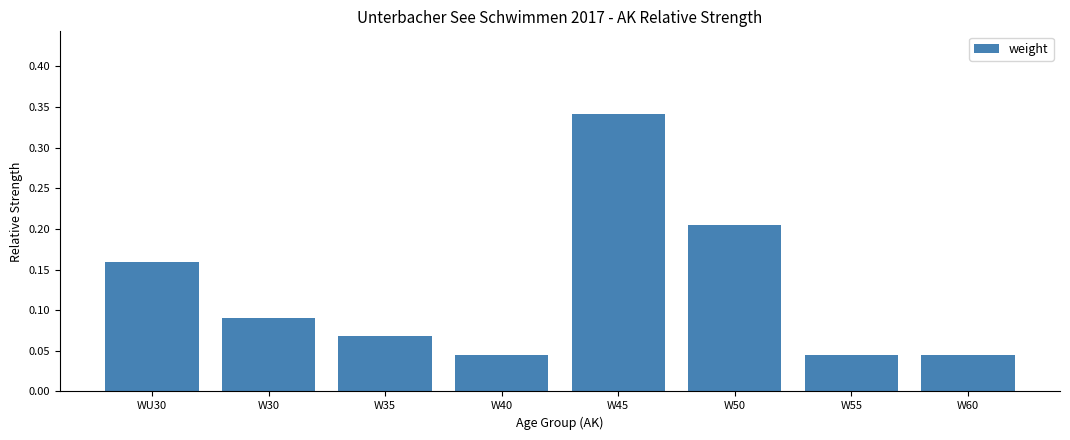

What position from the left is W60?

8